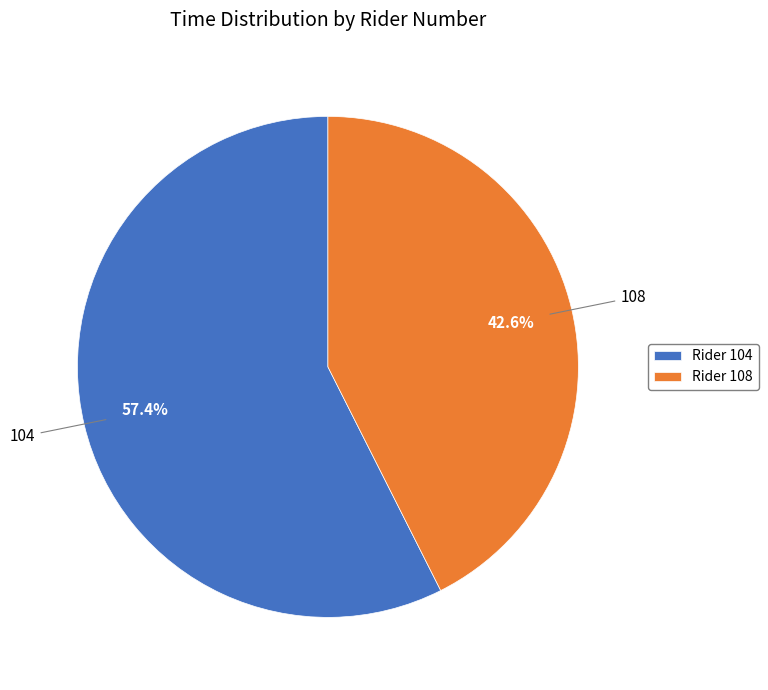

Rank the categories by value from lowest to highest.

Rider 108, Rider 104